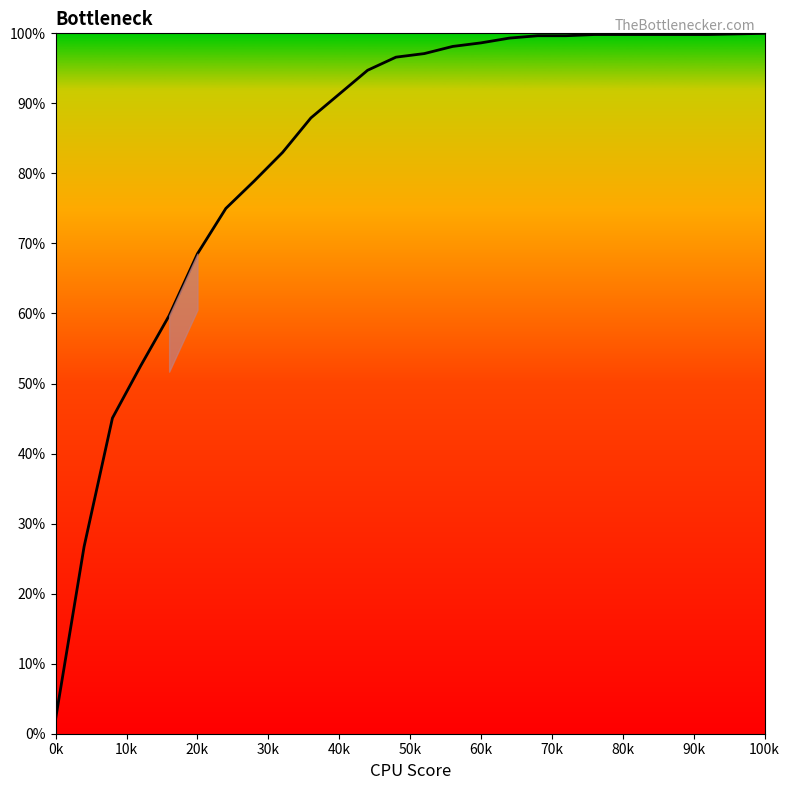

Does the chart have visible grid lines?

No